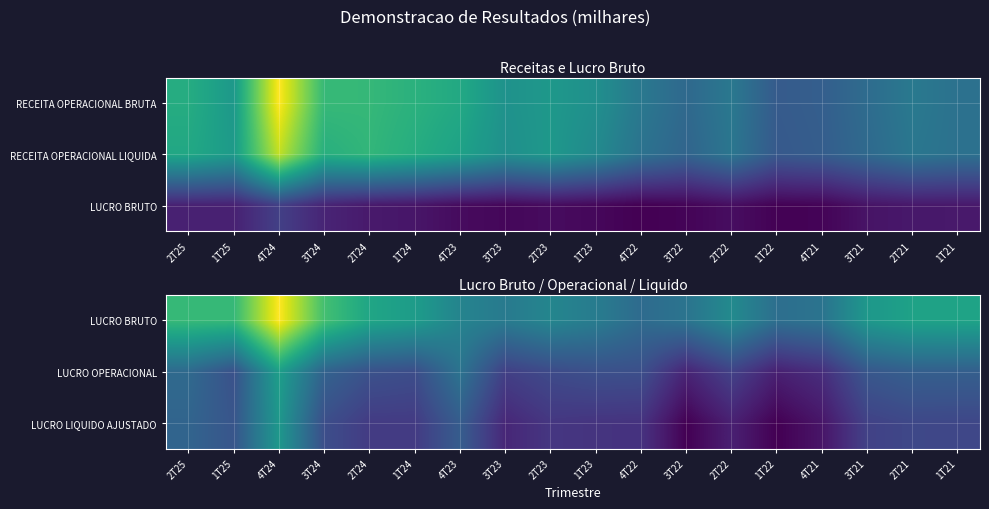

What is the difference between the LUCRO BRUTO values at 2T24 and 2T23?

15615